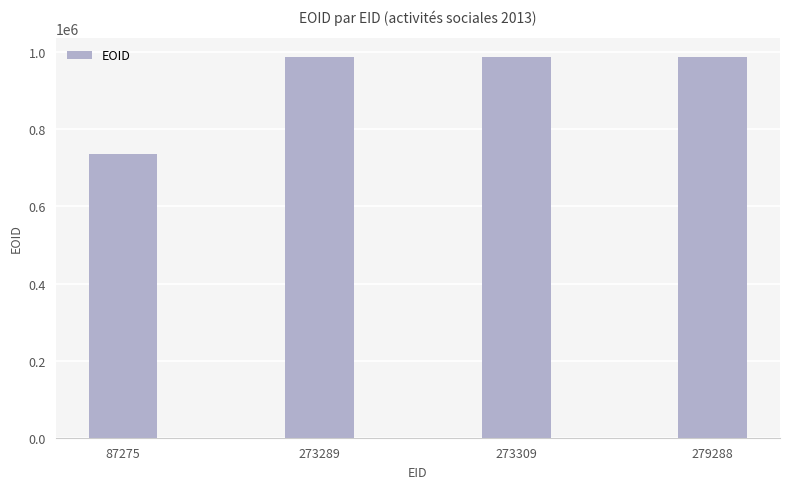

What is the change in value from 273289 to 273309?

+2